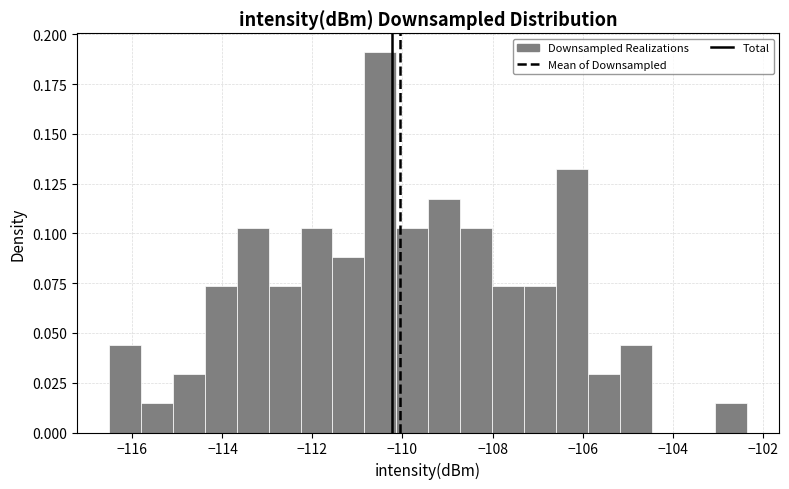

Read against the x-axis, roughly where is the centre of the tallest bar?

-110.4